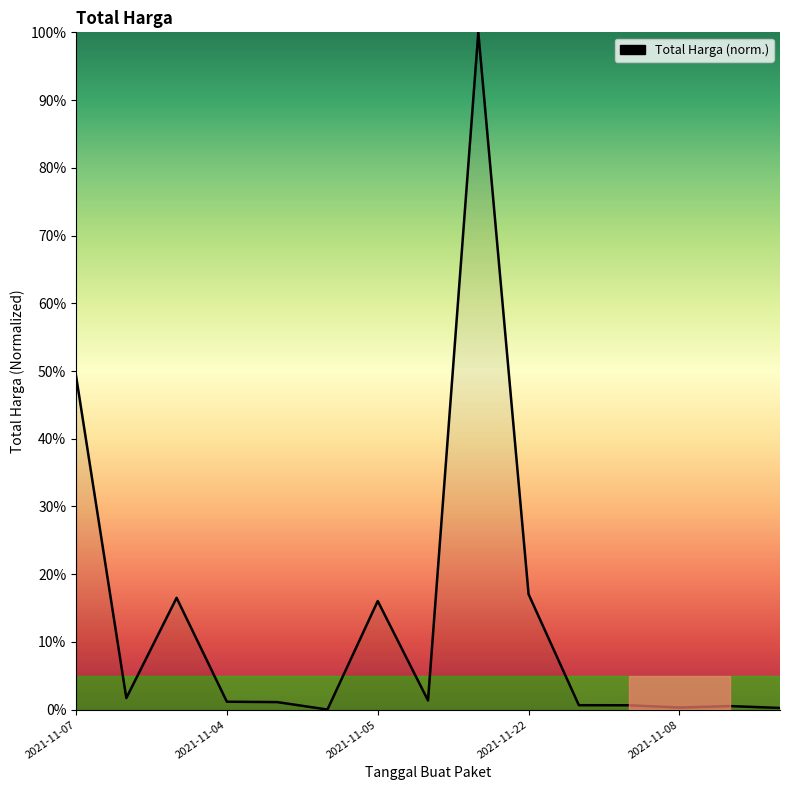

What is the difference between the maximum and minimum values?

100.0